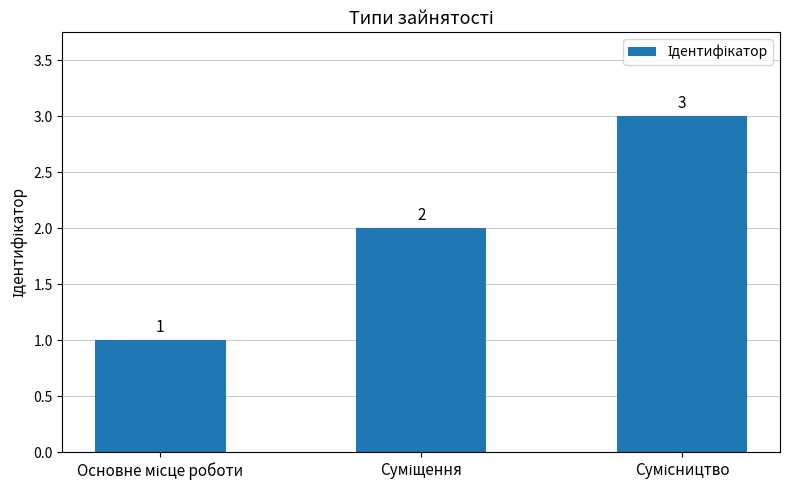

What is the greatest value displayed?

3